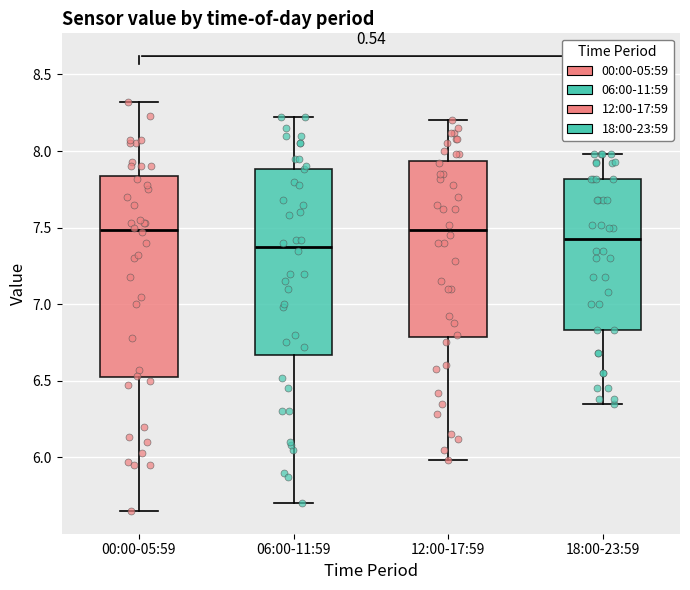

Where is the lower edge of the box for 00:00-05:59 on the y-axis? The values are not printed on the chart, so give them approximately, as read against the axis.

6.50